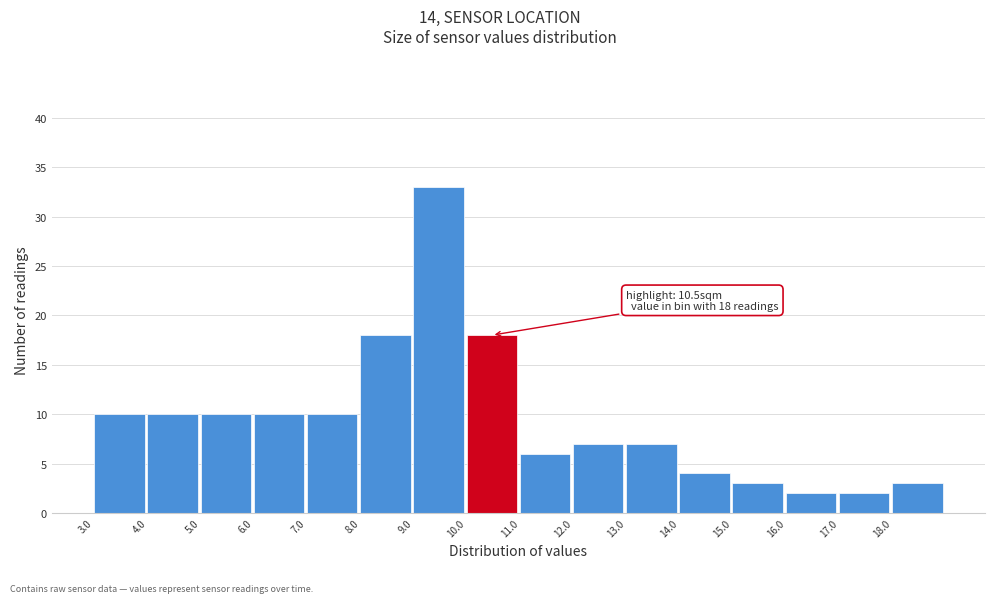

Which range on the x-axis has the tallest bar?

9 to 10